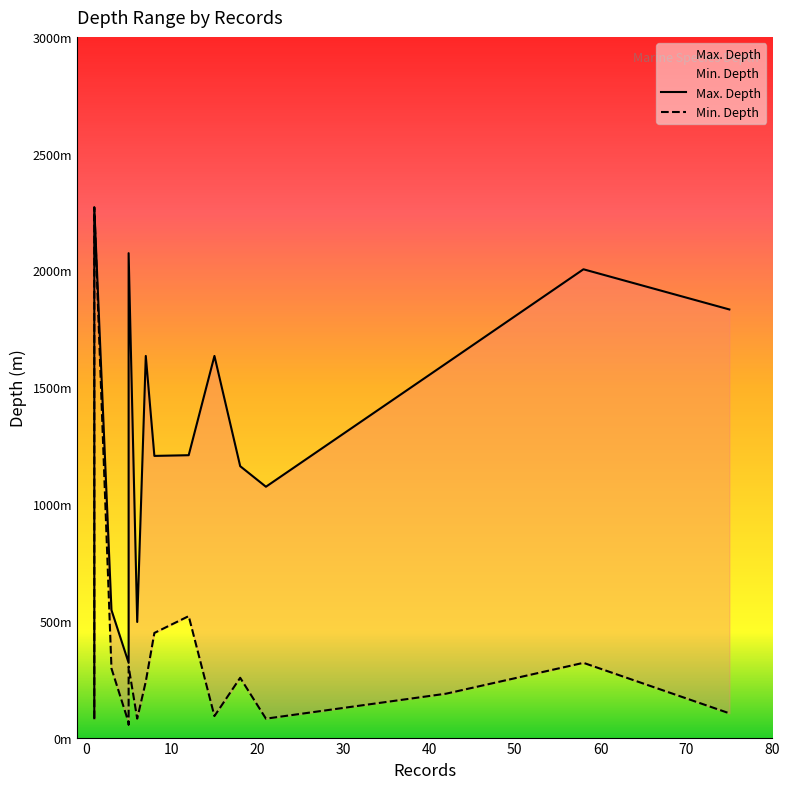

Does the chart have visible grid lines?

No